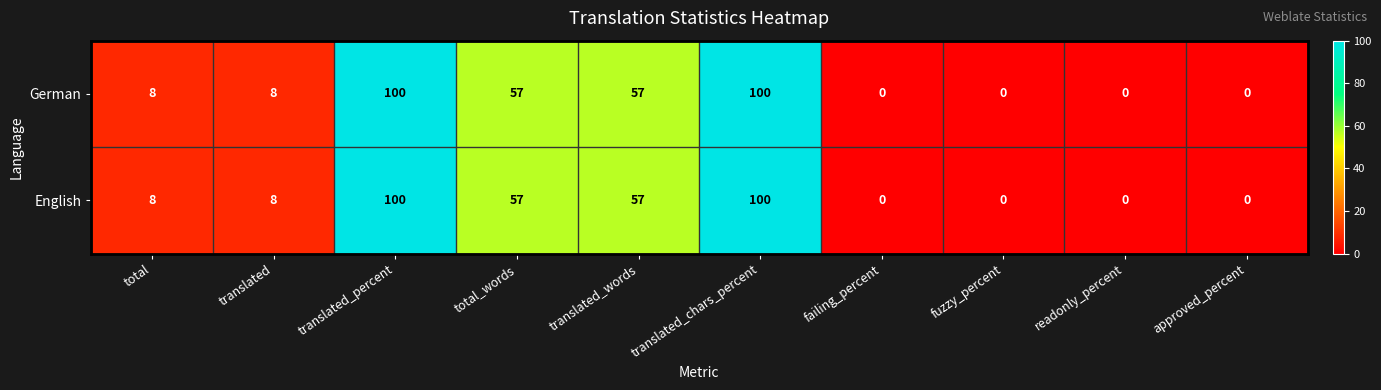

The German series shows 69 at translated_chars_percent. True or false?

False